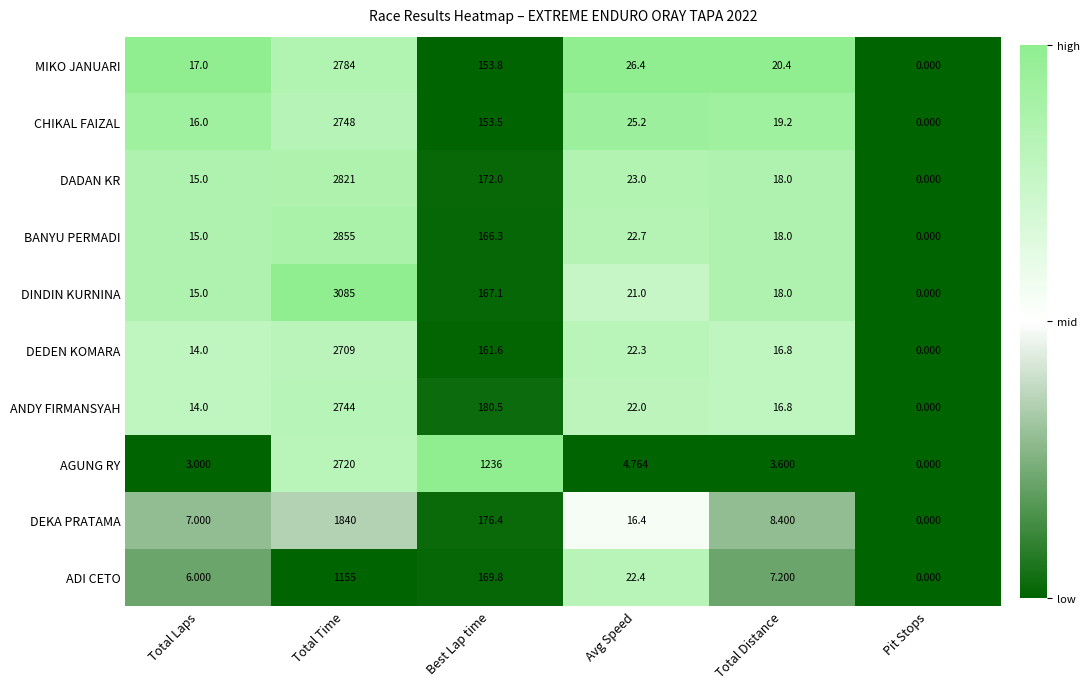

Where does the DINDIN KURNINA series first go above 21?

Total Time